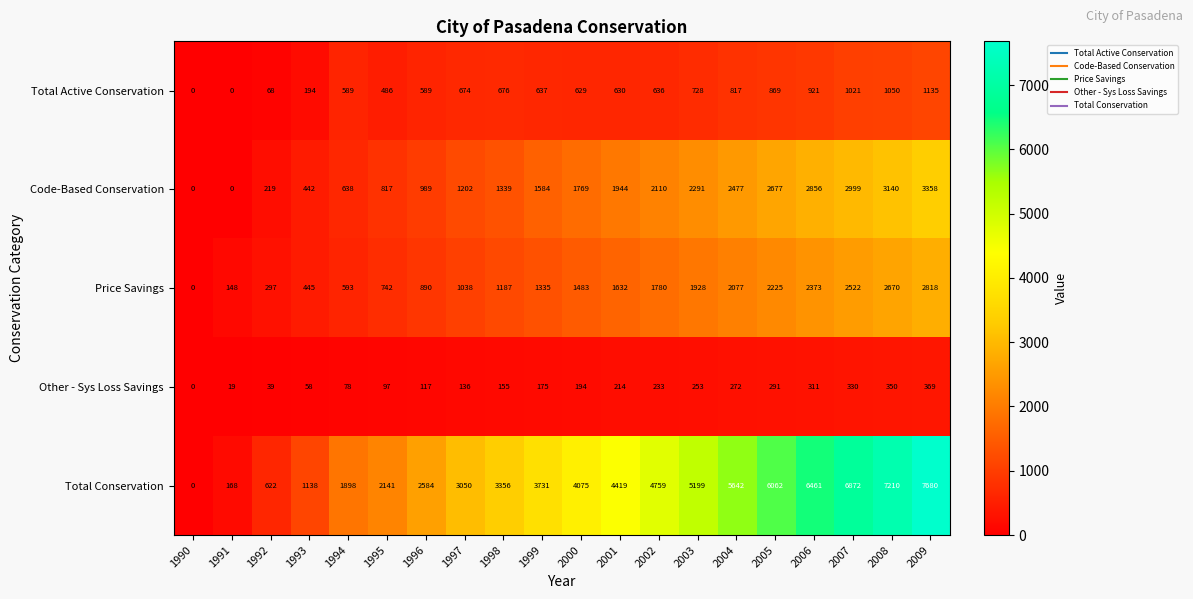

At which label does Total Active Conservation first exceed 637?

1997